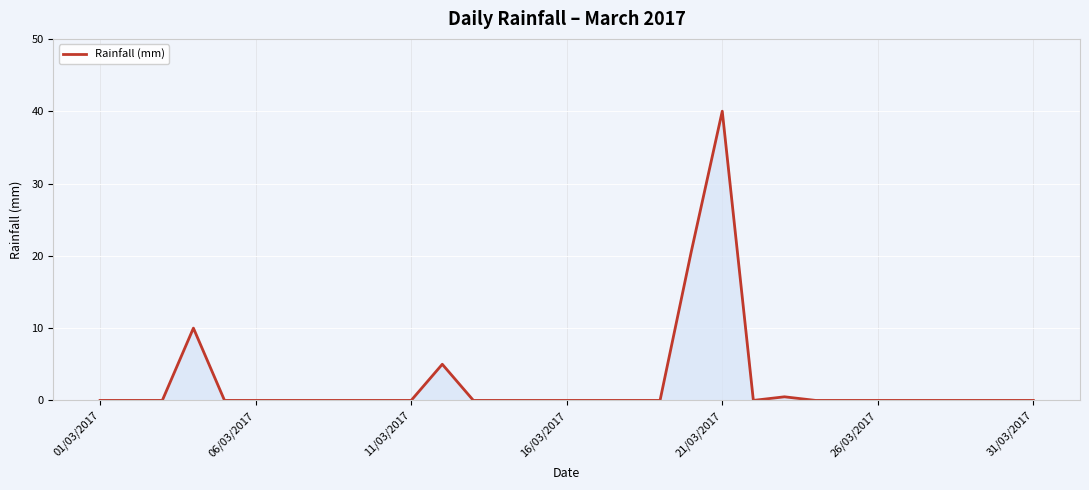

What is the difference between the maximum and minimum values?

40.0